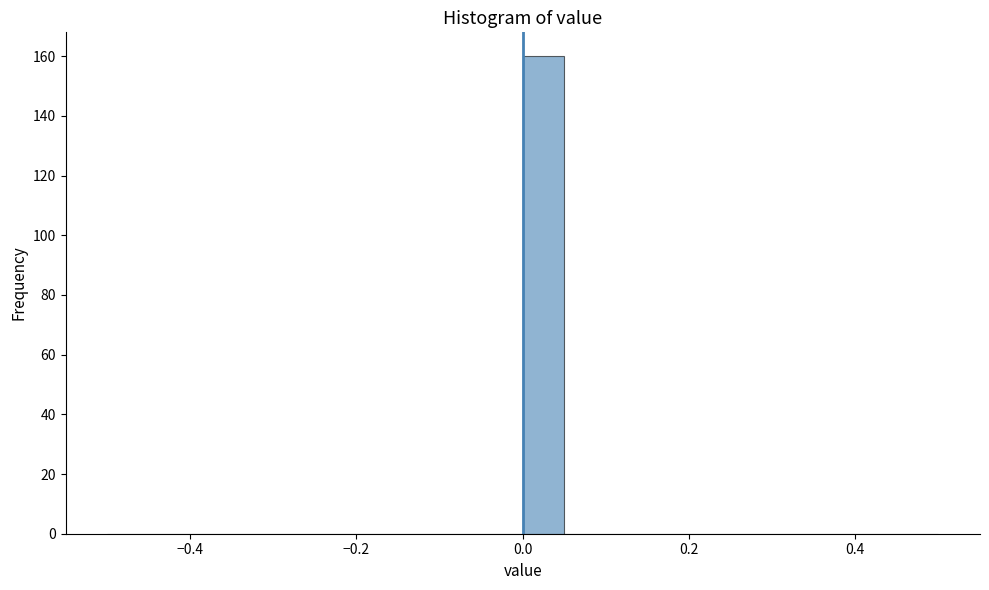

Read against the x-axis, roughly where is the centre of the tallest bar?

0.02